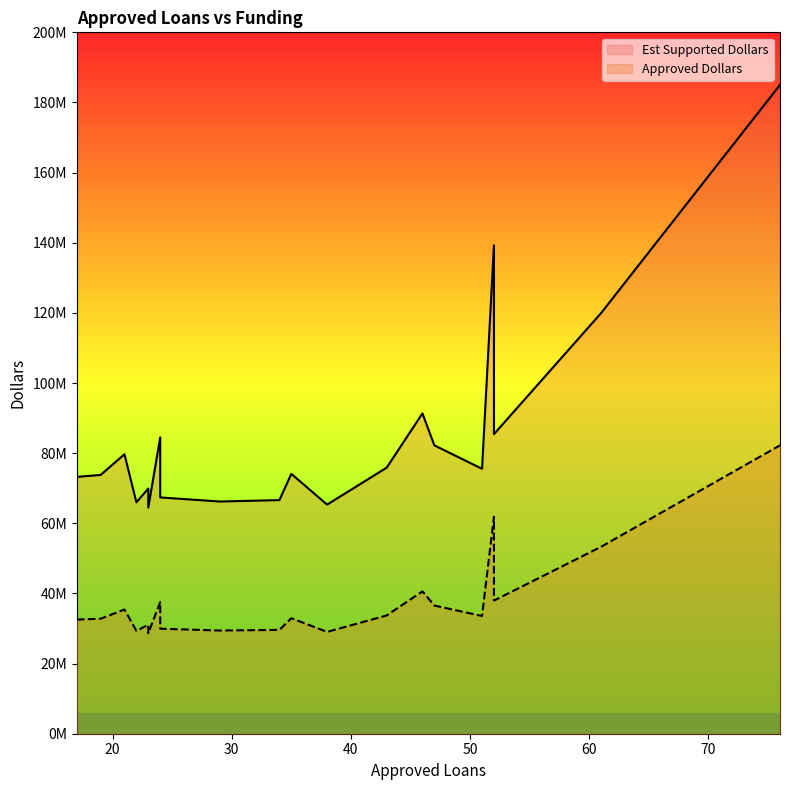

What is the label of the 10th point from the right?

35